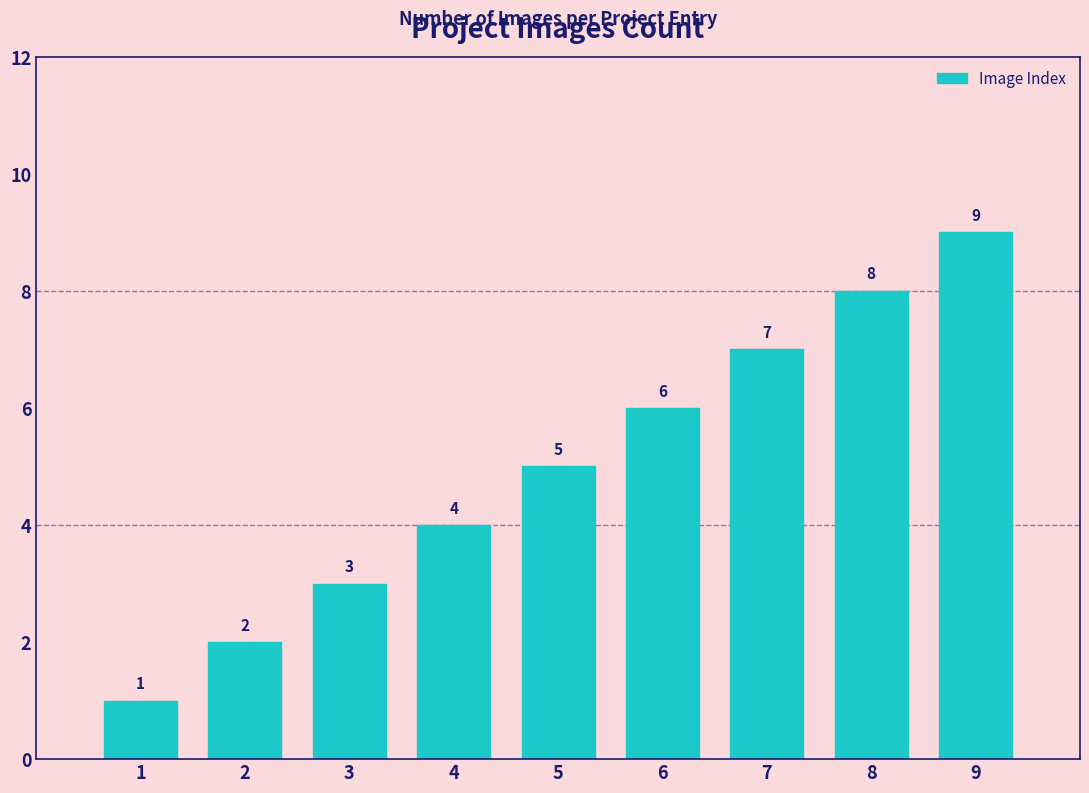

What is the value of the 7th bar from the left?

7